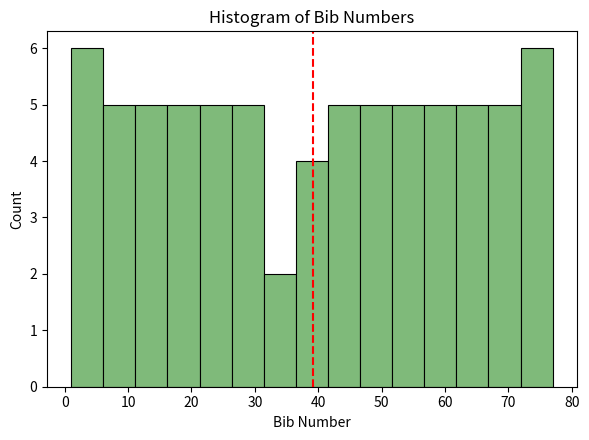

Reading left to right, transcribe this chart: for each bar, give the range it covers on the x-axis and its height. Neither the bar edges nor the heights are printed on the chart, so give them approximately, as read against the axes.

1 to 6: 6
6 to 11: 5
11 to 16: 5
16 to 21: 5
21 to 26: 5
26 to 31: 5
31 to 36: 2
36 to 42: 4
42 to 47: 5
47 to 52: 5
52 to 57: 5
57 to 62: 5
62 to 67: 5
67 to 72: 5
72 to 77: 6